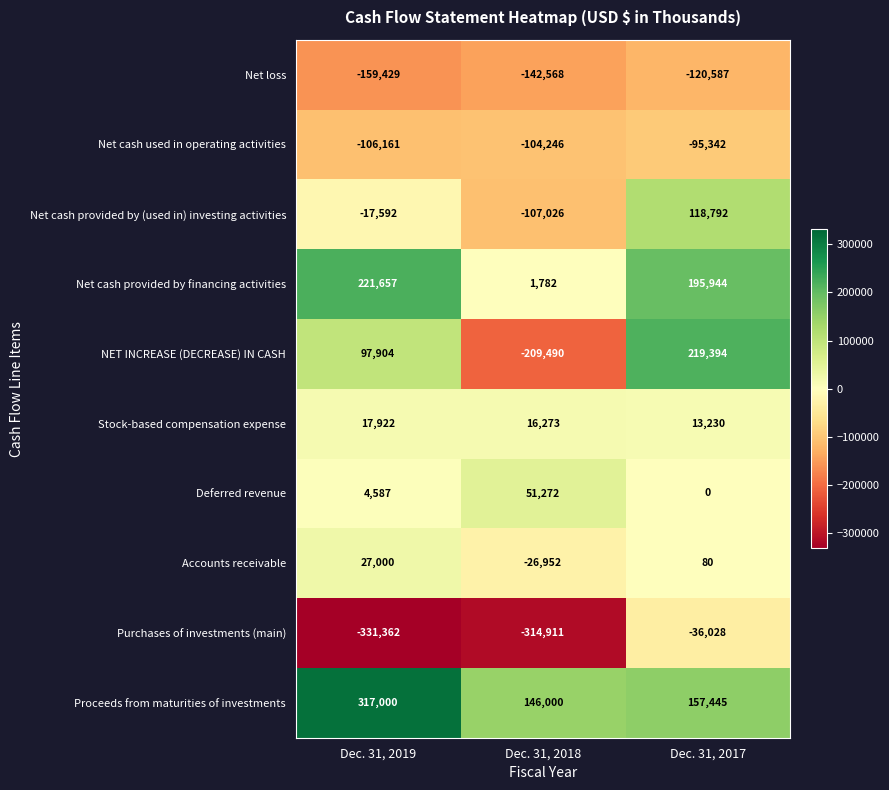

What is the total value across all series at Dec. 31, 2019?

71526